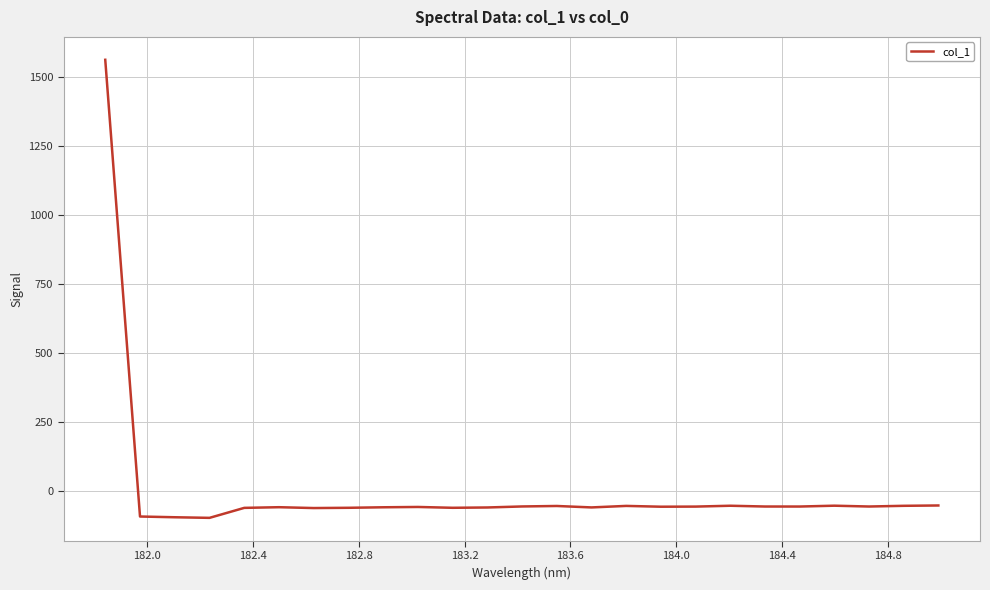

What is the difference between the maximum and minimum values?

1660.5